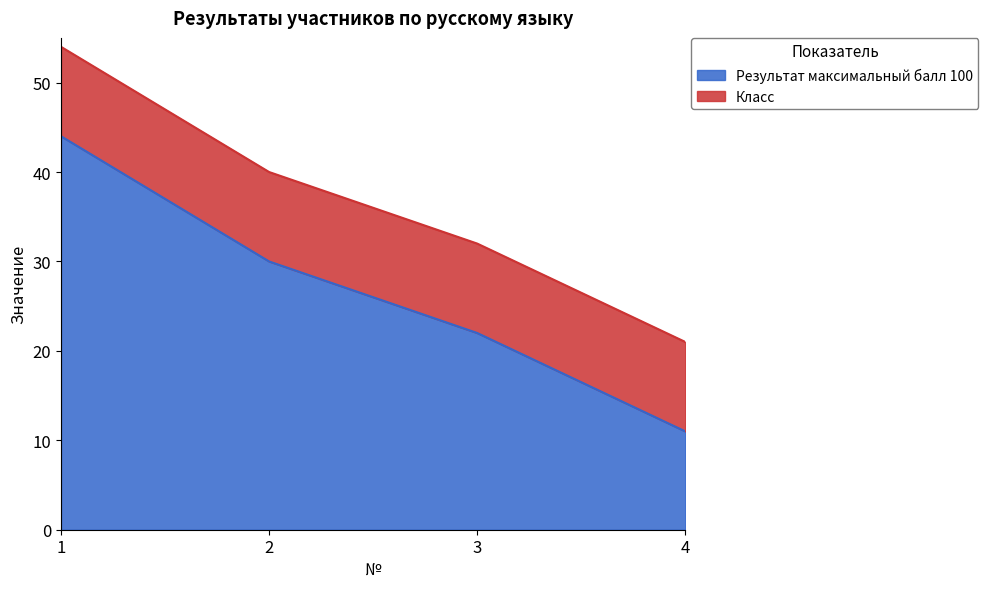

What is the ratio of the value at 2 to the value at 4?

2.7